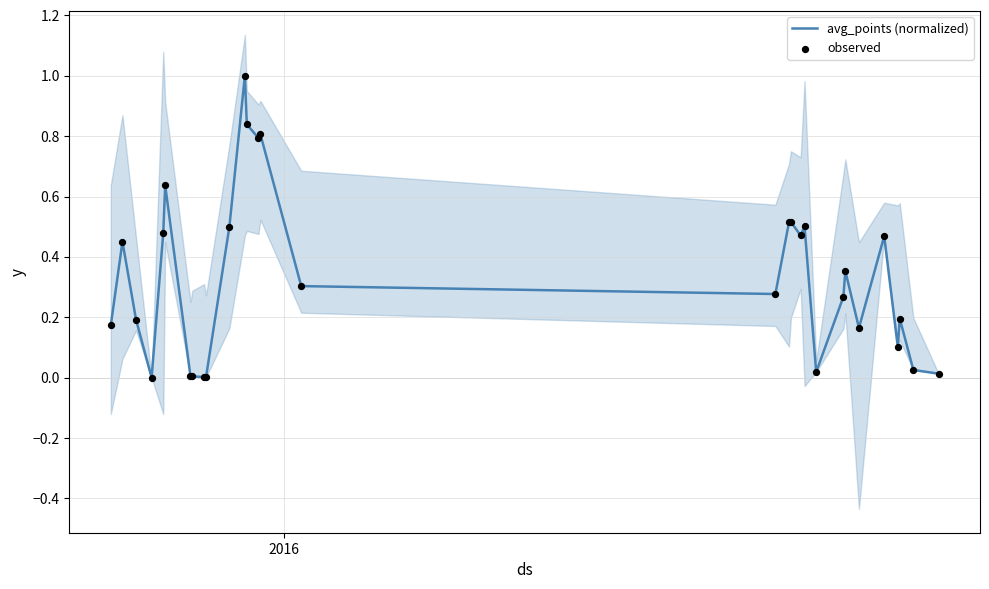

At how many categories does at least one series exceed 0?

29